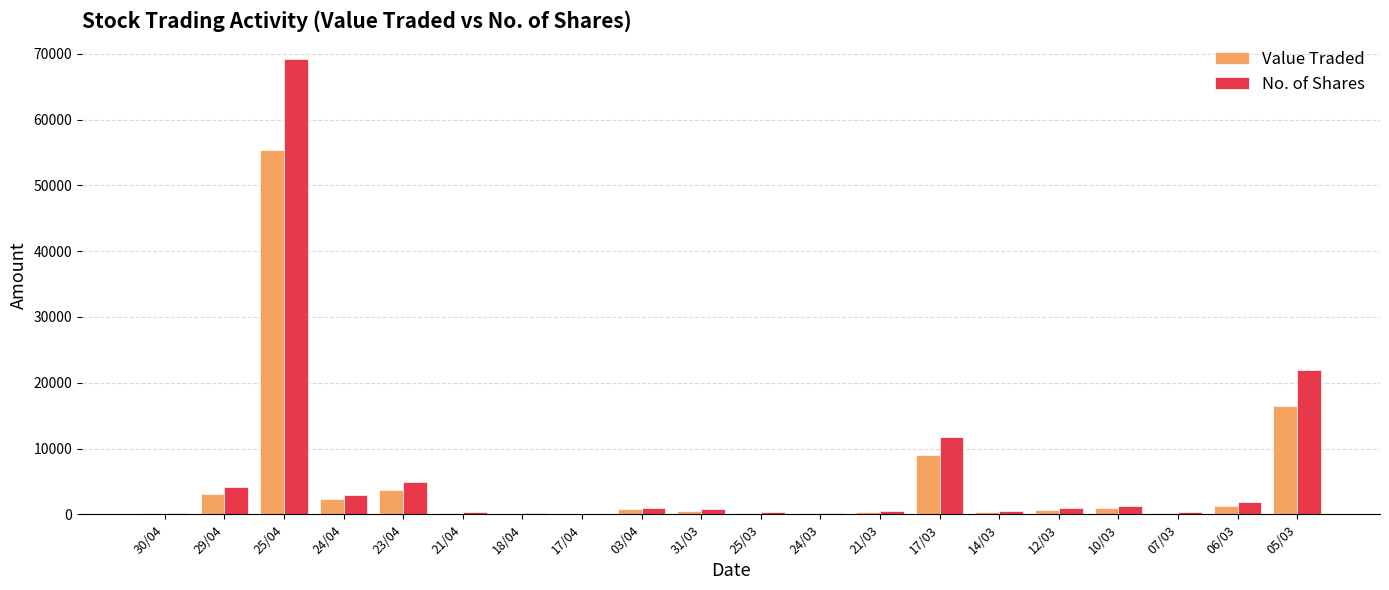

What is the total value across all series at 30/04?

435